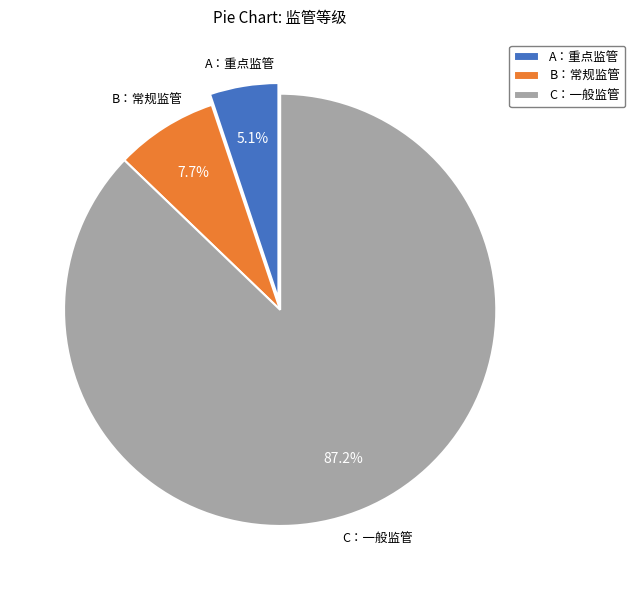

What percentage do A：重点监管 and B：常规监管 together represent?

12.8%